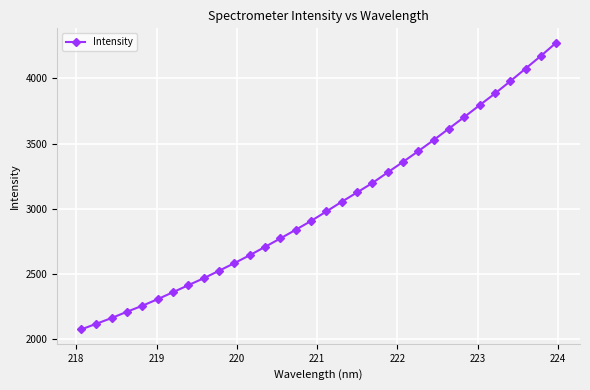

What is the smallest value displayed?

2072.7